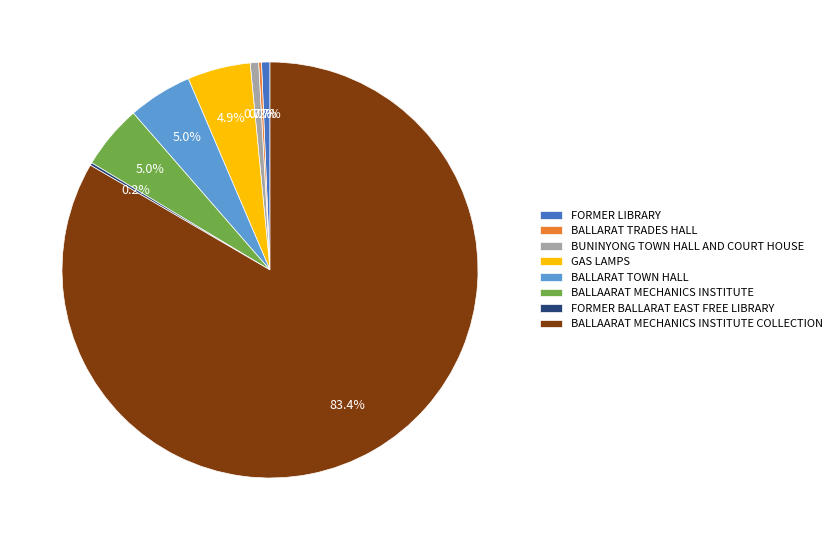

Which slice represents more than half of the pie?

BALLAARAT MECHANICS INSTITUTE COLLECTION